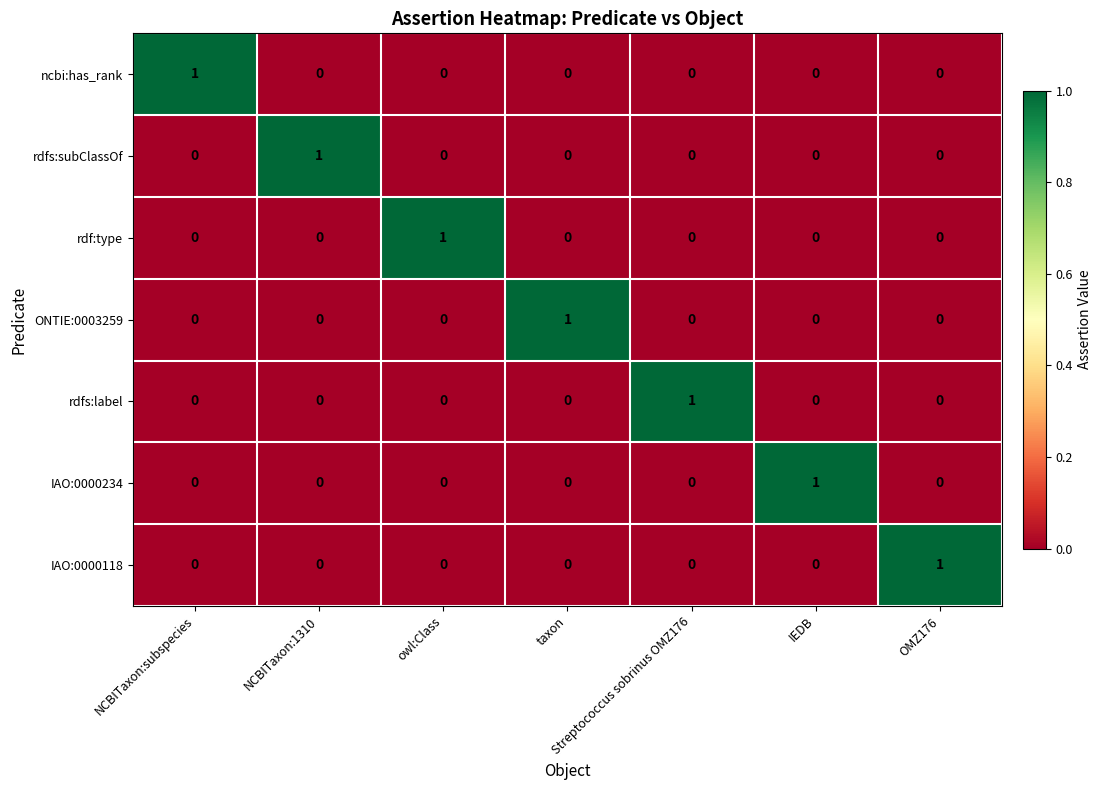

Which category has the highest value in the rdfs:label series?

Streptococcus sobrinus OMZ176